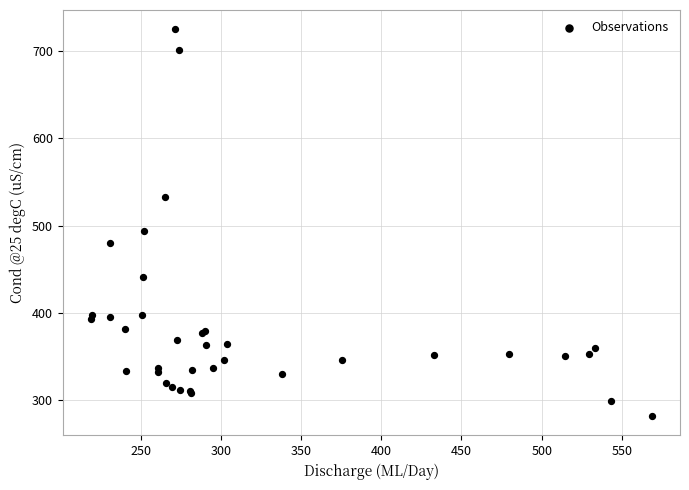

What Y value in the scatter plot is closest to 503?

493.9